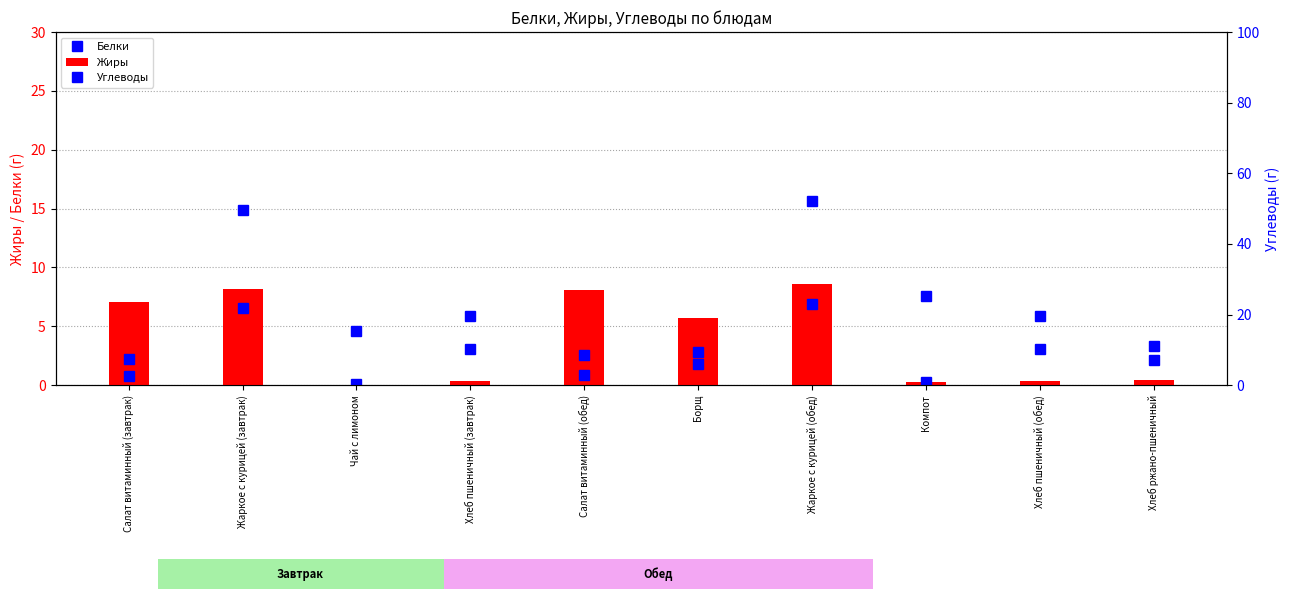

What is the average value of the Углеводы series?

16.1